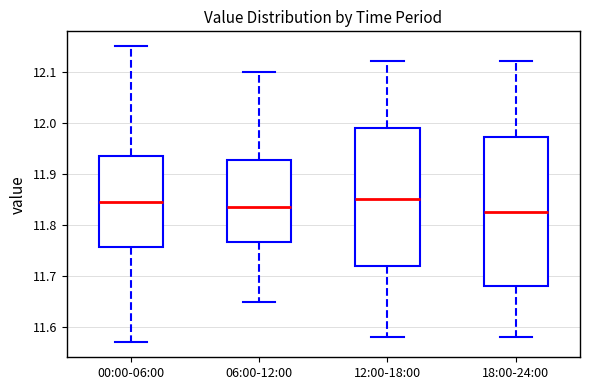

Reading left to right, transcribe this box plot: for each box, give where its median line is, the range the box spans, and where its two whiskers end, as read against the y-axis. The values are not printed on the chart, so give them approximately, as read against the axis.

00:00-06:00: median 11.85, box 11.76 to 11.94, whiskers 11.57 to 12.15
06:00-12:00: median 11.84, box 11.77 to 11.93, whiskers 11.65 to 12.10
12:00-18:00: median 11.85, box 11.72 to 11.99, whiskers 11.58 to 12.12
18:00-24:00: median 11.83, box 11.68 to 11.97, whiskers 11.58 to 12.12